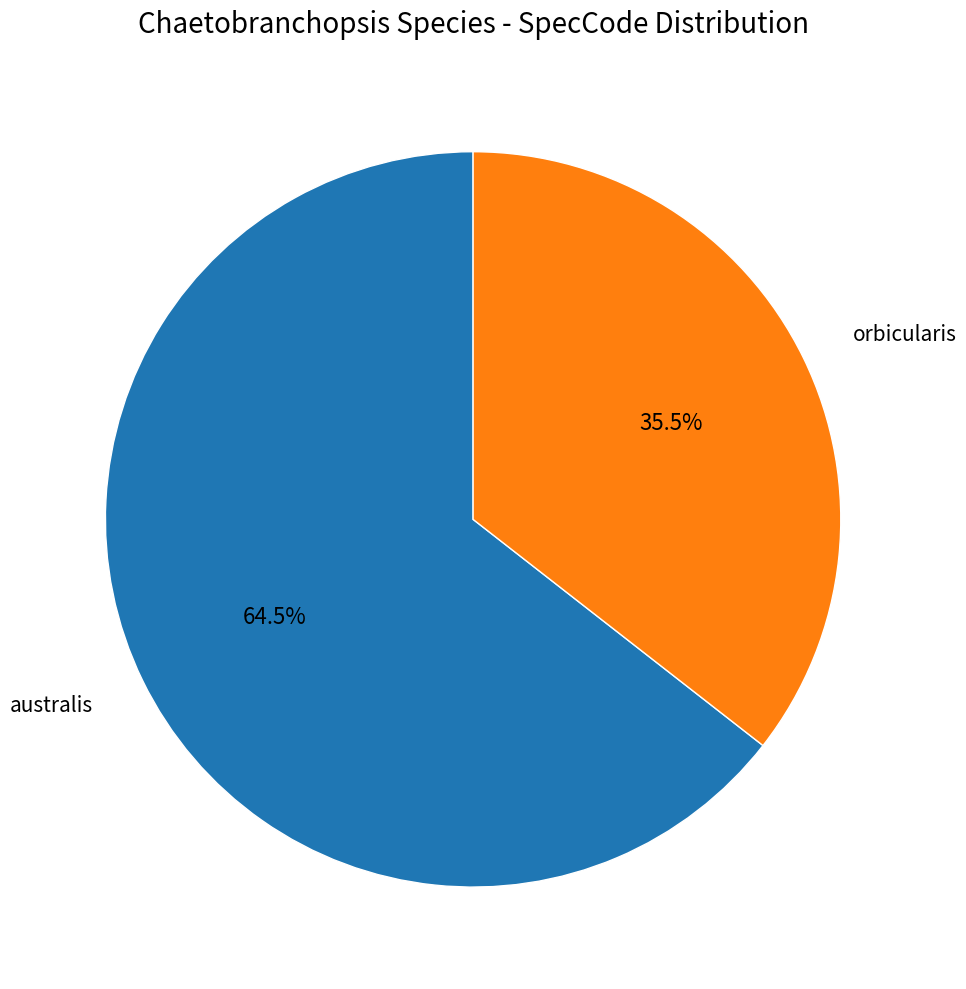

What percentage is NOT represented by australis?

35.5%